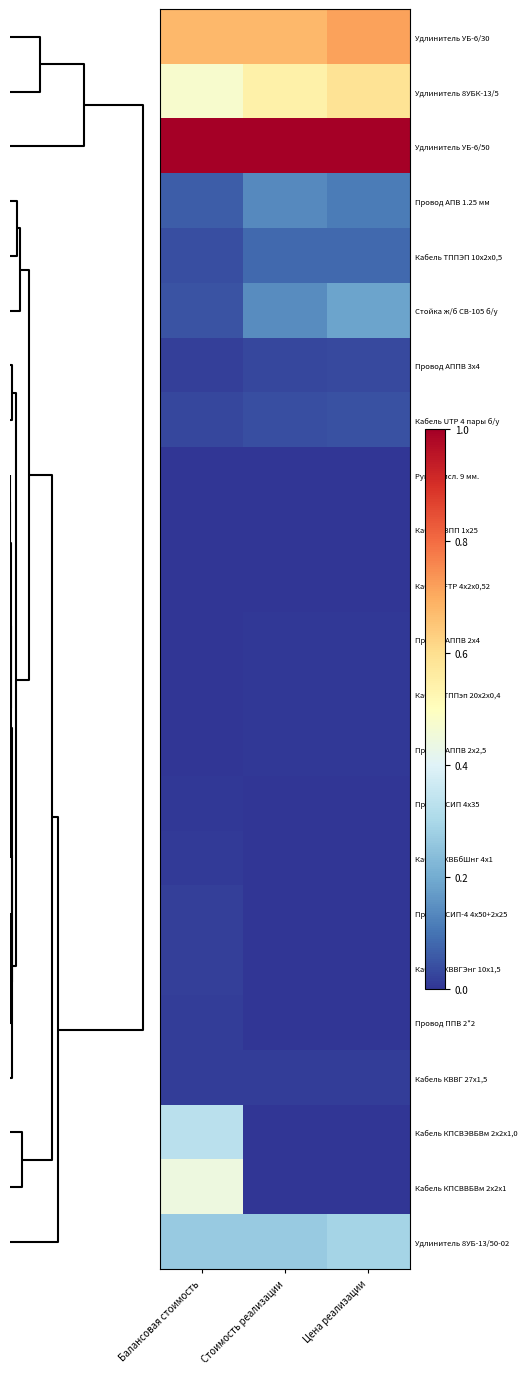

Reading left to right, list all the values displayed in this chart.

Удлинитель УБ-6/30: Балансовая стоимость=0.7	Стоимость реализации=0.7	Цена реализации=0.7
Удлинитель 8УБК-13/5: Балансовая стоимость=0.5	Стоимость реализации=0.5	Цена реализации=0.6
Удлинитель УБ-6/50: Балансовая стоимость=1.0	Стоимость реализации=1.0	Цена реализации=1.0
Провод АПВ 1.25 мм: Балансовая стоимость=0.1	Стоимость реализации=0.1	Цена реализации=0.1
Кабель ТППЭП 10х2х0,5: Балансовая стоимость=0.0	Стоимость реализации=0.1	Цена реализации=0.1
Стойка ж/б СВ-105 б/у: Балансовая стоимость=0.0	Стоимость реализации=0.1	Цена реализации=0.2
Провод АППВ 3х4: Балансовая стоимость=0.0	Стоимость реализации=0.0	Цена реализации=0.0
Кабель UTP 4 пары б/у: Балансовая стоимость=0.0	Стоимость реализации=0.0	Цена реализации=0.0
Рукав кисл. 9 мм.: Балансовая стоимость=0.0	Стоимость реализации=0.0	Цена реализации=0.0
Кабель ВПП 1х25: Балансовая стоимость=0.0	Стоимость реализации=0.0	Цена реализации=0.0
Кабель FTP 4х2х0,52: Балансовая стоимость=0.0	Стоимость реализации=0.0	Цена реализации=0.0
Провод АППВ 2х4: Балансовая стоимость=0.0	Стоимость реализации=0.0	Цена реализации=0.0
Кабель ТППэп 20х2х0,4: Балансовая стоимость=0.0	Стоимость реализации=0.0	Цена реализации=0.0
Провод АППВ 2х2,5: Балансовая стоимость=0.0	Стоимость реализации=0.0	Цена реализации=0.0
Провод СИП 4х35: Балансовая стоимость=0.0	Стоимость реализации=0.0	Цена реализации=0.0
Кабель КВБбШнг 4х1: Балансовая стоимость=0.0	Стоимость реализации=0.0	Цена реализации=0.0
Провод СИП-4 4х50+2х25: Балансовая стоимость=0.0	Стоимость реализации=0.0	Цена реализации=0.0
Кабель КВВГЭнг 10х1,5: Балансовая стоимость=0.0	Стоимость реализации=0.0	Цена реализации=0.0
Провод ППВ 2*2: Балансовая стоимость=0.0	Стоимость реализации=0.0	Цена реализации=0.0
Кабель КВВГ 27х1,5: Балансовая стоимость=0.0	Стоимость реализации=0.0	Цена реализации=0.0
Кабель КПСВЭВБВм 2х2х1,0: Балансовая стоимость=0.3	Стоимость реализации=0.0	Цена реализации=0.0
Кабель КПСВВБВм 2х2х1: Балансовая стоимость=0.4	Стоимость реализации=0.0	Цена реализации=0.0
Удлинитель 8УБ-13/50-02: Балансовая стоимость=0.3	Стоимость реализации=0.3	Цена реализации=0.3